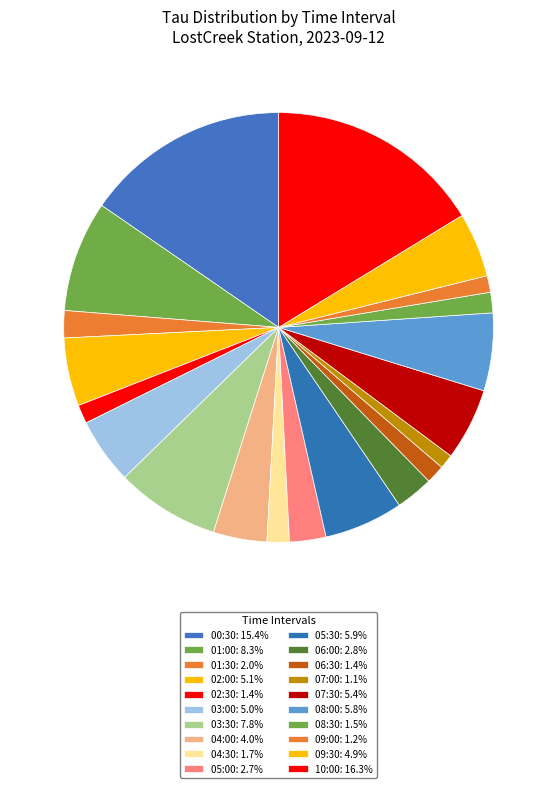

To the nearest percent, what portion does 10:00 represent?

16%